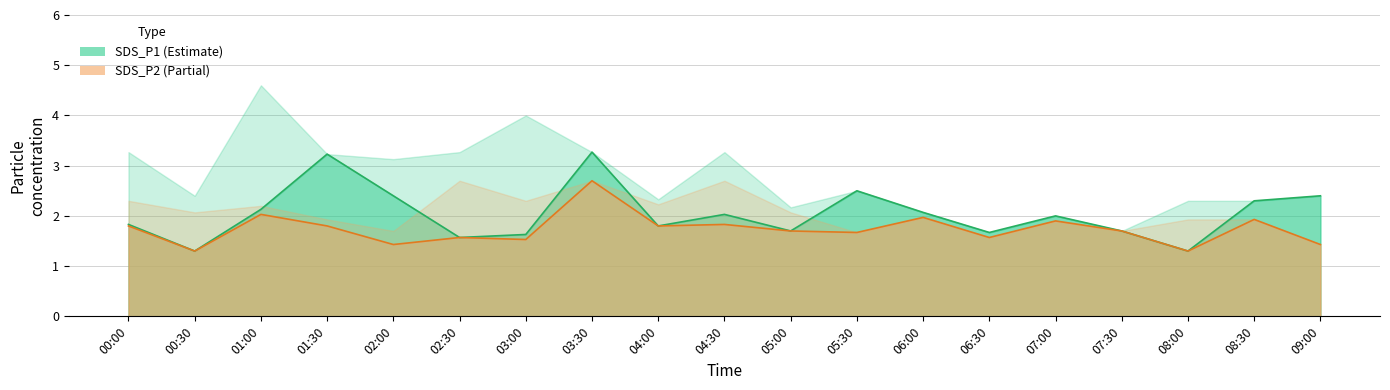

What is the sum of the SDS_P1 line values at 06:30 and 05:00?

3.4